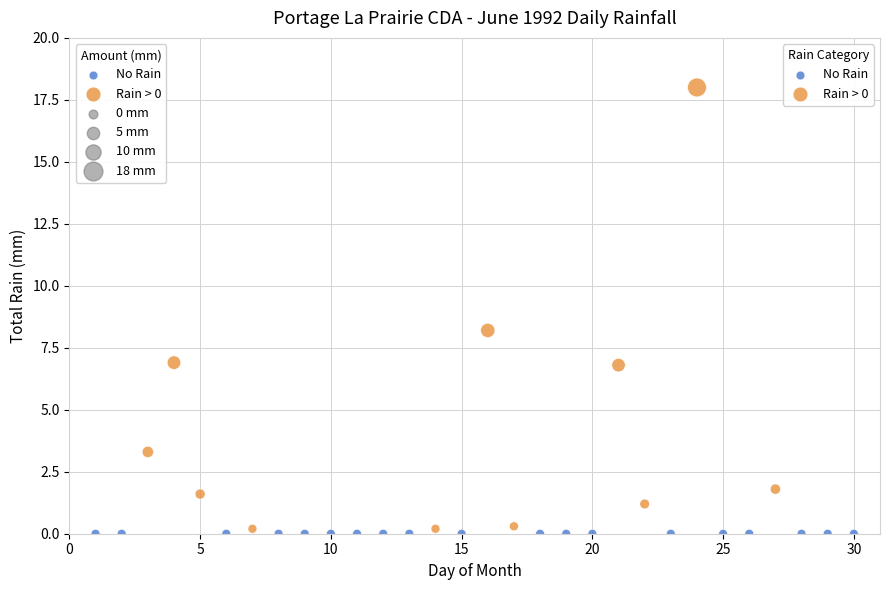

Which series reaches the maximum Y coordinate?

Rain > 0